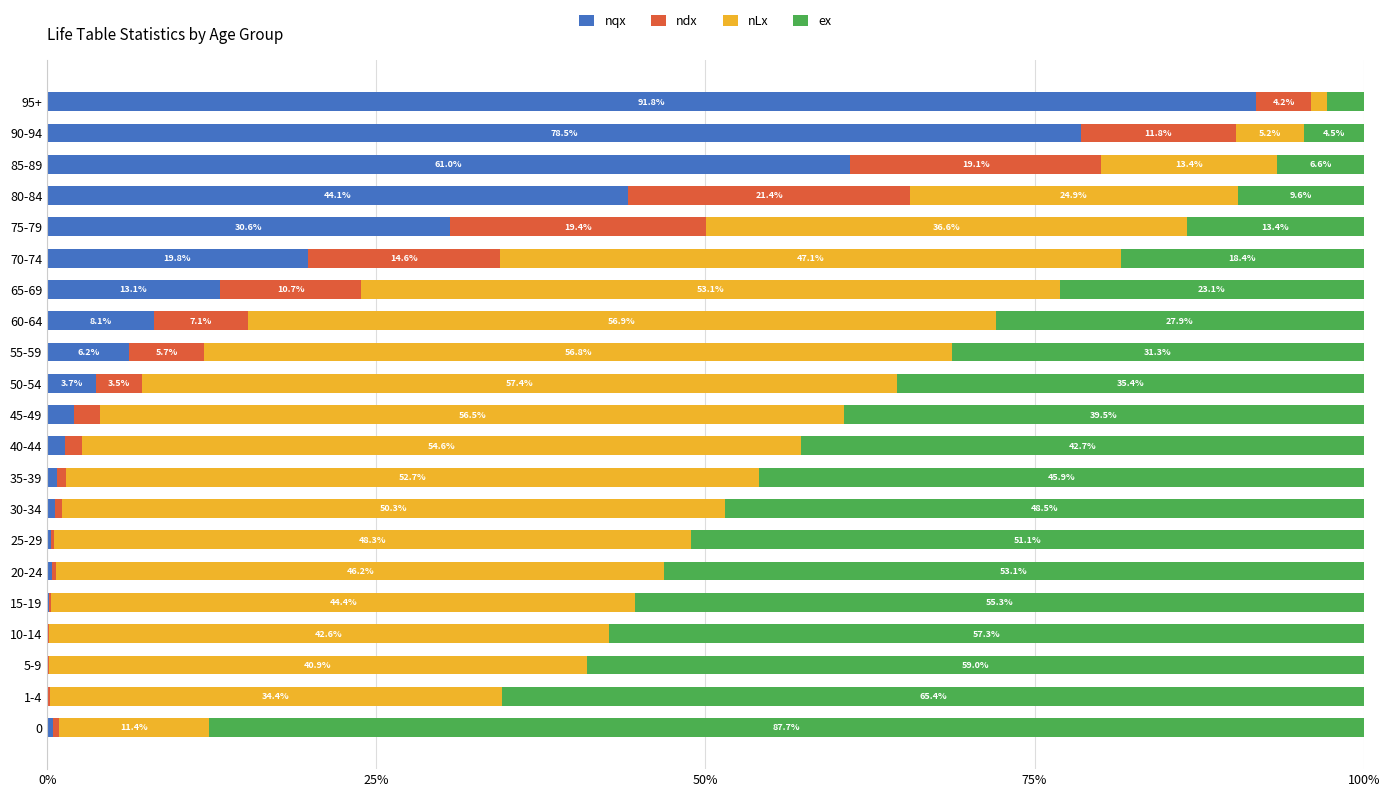

At which label does nqx reach its peak?

95+